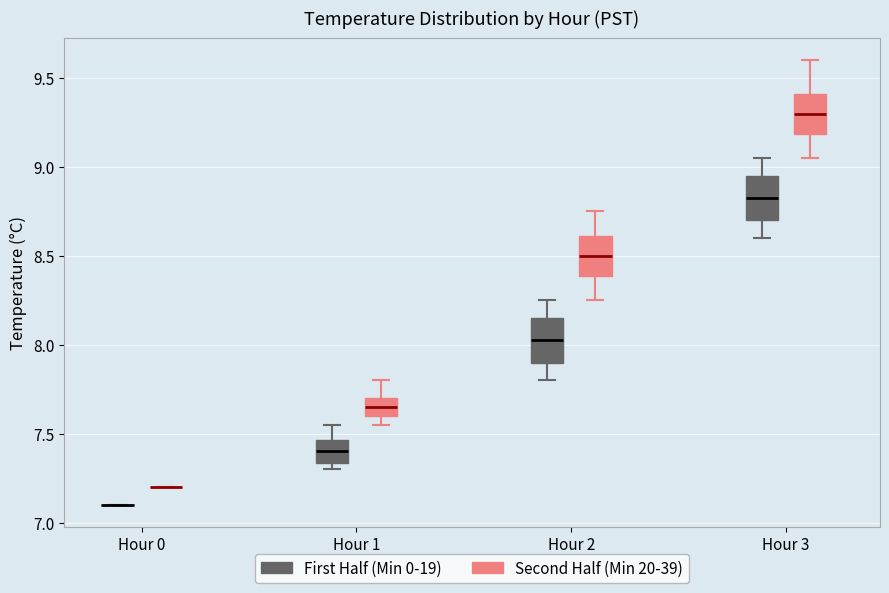

Reading left to right, transcribe this box plot: for each box, give where its median line is, the range the box spans, and where its two whiskers end, as read against the y-axis. The values are not printed on the chart, so give them approximately, as read against the axis.

Hour 0 (First Half (Min 0-19)): box collapsed to a line at 7.10, whiskers 7.10 to 7.10
Hour 0 (Second Half (Min 20-39)): box collapsed to a line at 7.20, whiskers 7.20 to 7.20
Hour 1 (First Half (Min 0-19)): median 7.40, box 7.35 to 7.45, whiskers 7.30 to 7.55
Hour 1 (Second Half (Min 20-39)): median 7.65, box 7.60 to 7.70, whiskers 7.55 to 7.80
Hour 2 (First Half (Min 0-19)): median 8.05, box 7.90 to 8.15, whiskers 7.80 to 8.25
Hour 2 (Second Half (Min 20-39)): median 8.50, box 8.40 to 8.60, whiskers 8.25 to 8.75
Hour 3 (First Half (Min 0-19)): median 8.85, box 8.70 to 8.95, whiskers 8.60 to 9.05
Hour 3 (Second Half (Min 20-39)): median 9.30, box 9.20 to 9.40, whiskers 9.05 to 9.60